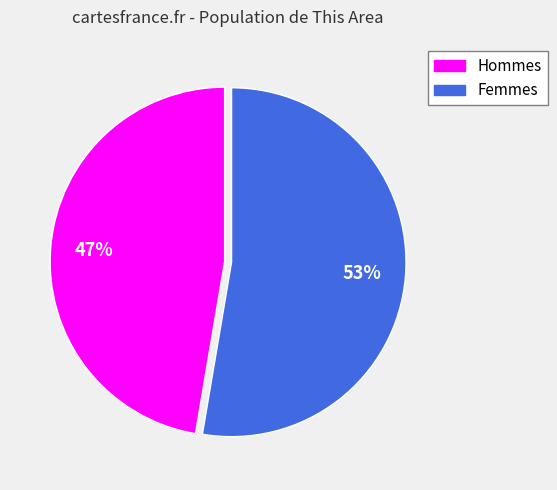

To the nearest percent, what is the average slice percentage?

50%